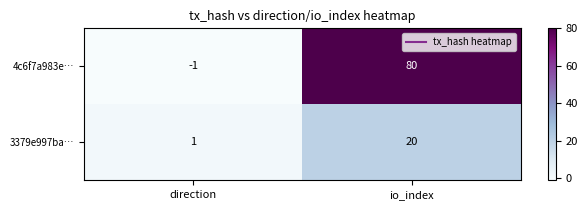

Rank the series at direction from lowest to highest value.

4c6f7a983e…, 3379e997ba…